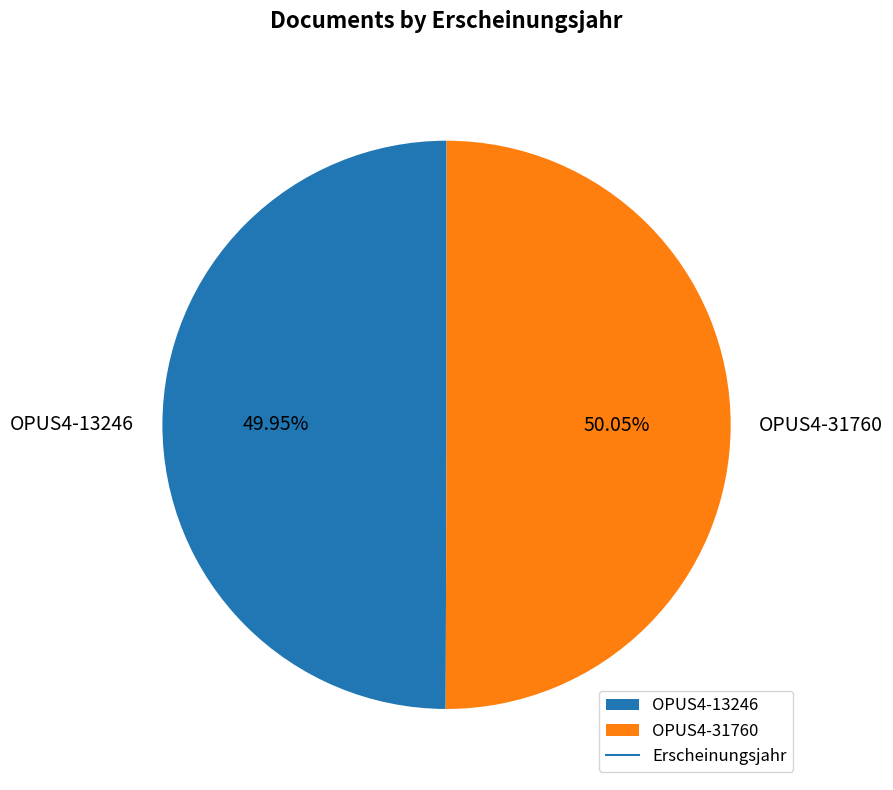

Do OPUS4-13246 and OPUS4-31760 together represent more than half of the pie?

Yes